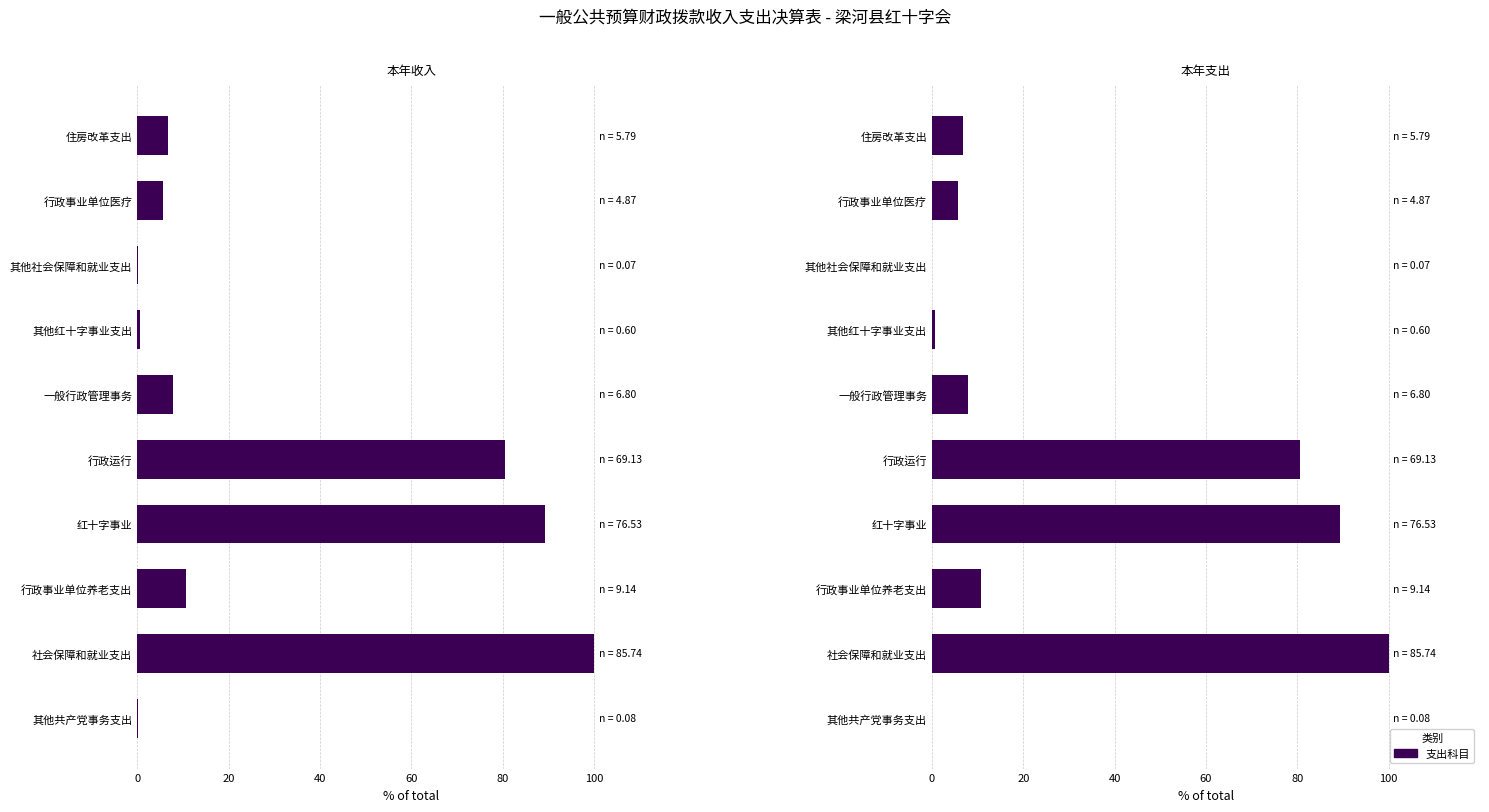

Is the value of 本年支出合计 at 一般行政管理事务 greater than the value of 本年收入合计 at 住房改革支出?

Yes